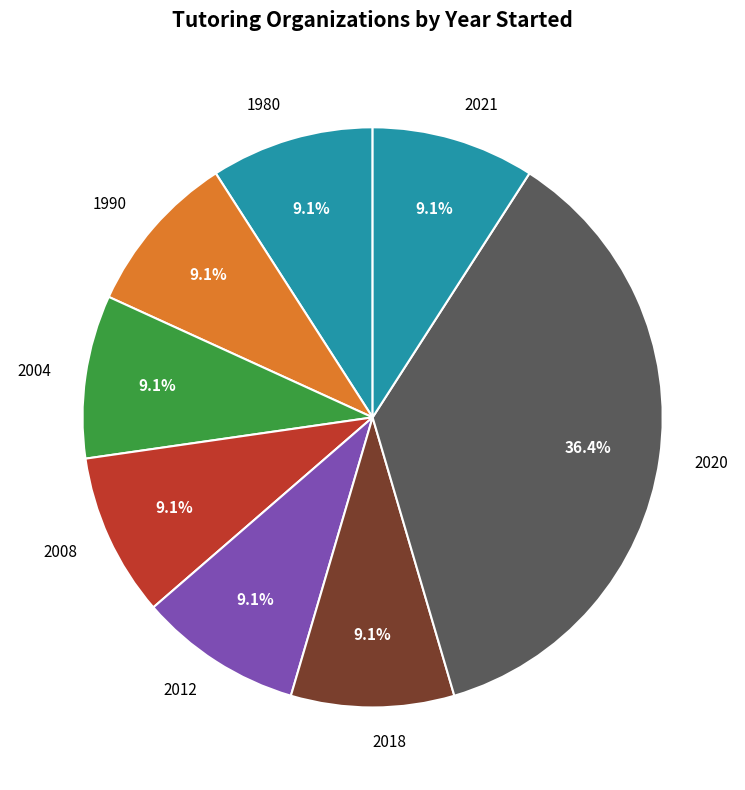

What is the largest slice in the pie chart?

2020